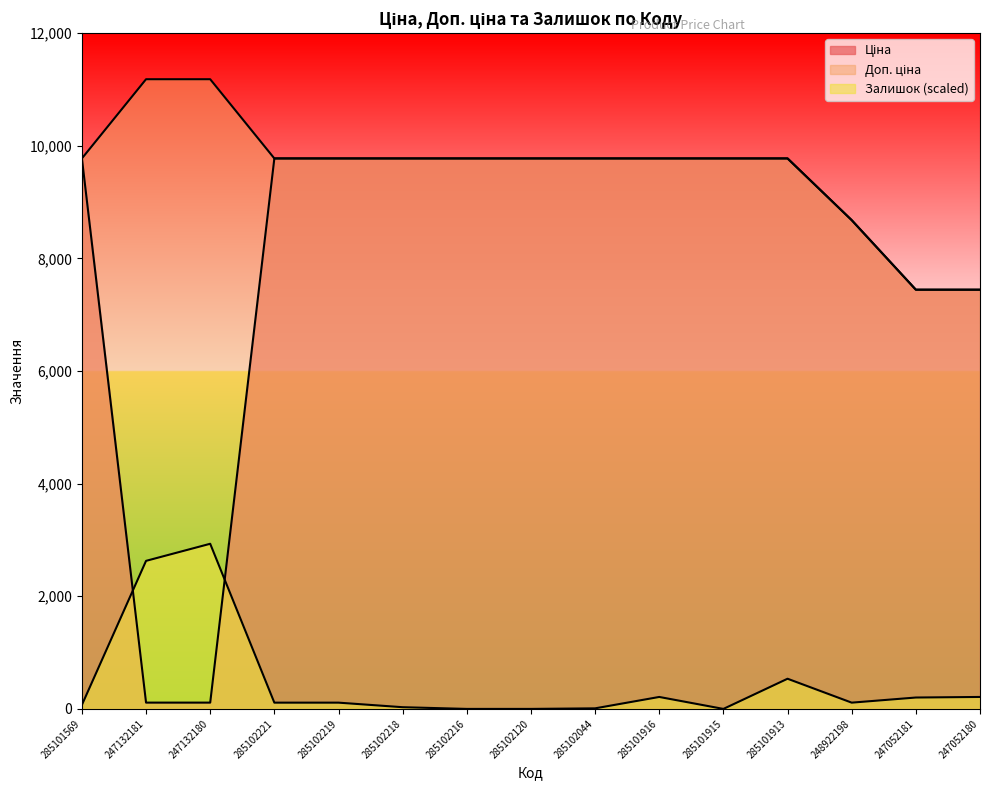

Reading right to left, extract all data points from this chart.

Ціна: 7444.6	7444.6	8679.5	9775.5	9775.5	9775.5	9775.5	9775.5	9775.5	9775.5	9775.5	9775.5	111.8	111.8	9775.5
Доп. ціна: 7444.6	7444.6	8679.5	9775.5	9775.5	9775.5	9775.5	9775.5	9775.5	9775.5	9775.5	9775.5	11182.0	11182.0	9775.5
Залишок: 212.4	202.3	111.2	536.0	0.0	212.4	10.1	0.0	0.0	30.3	111.2	111.2	2932.6	2629.3	70.8